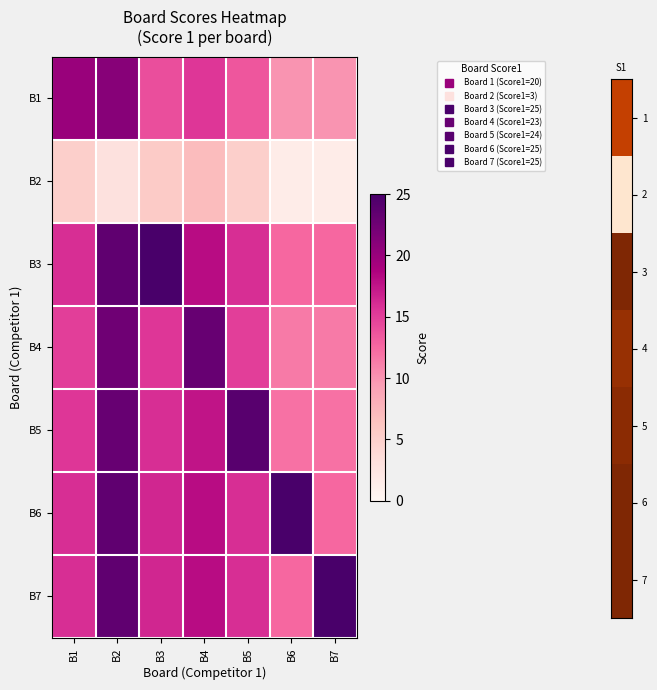

Which series has the largest total across all categories?

B6